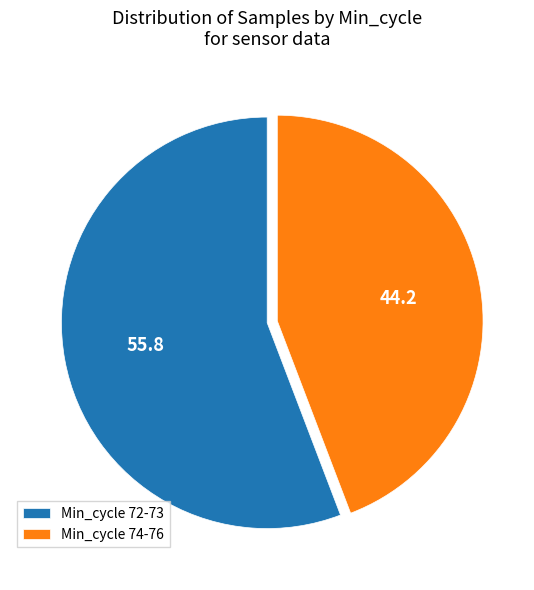

True or false: Min_cycle 72-73 accounts for 61% of the total.

False